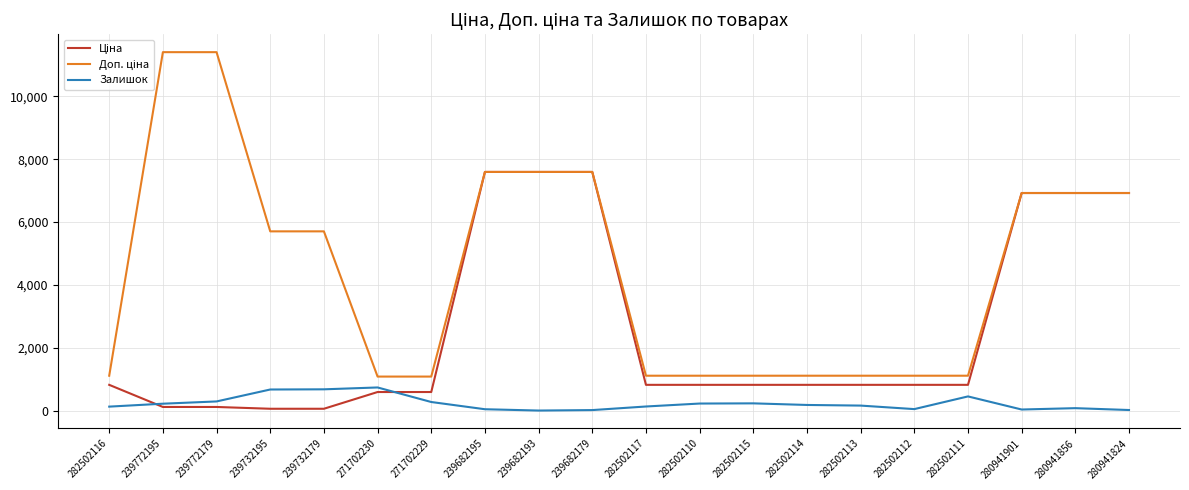

What is the greatest value displayed?

11410.0